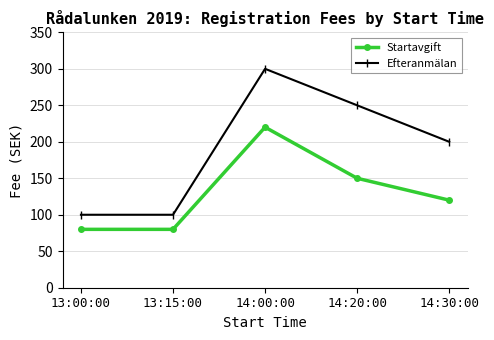

Which series has the largest total across all categories?

Efteranmälan